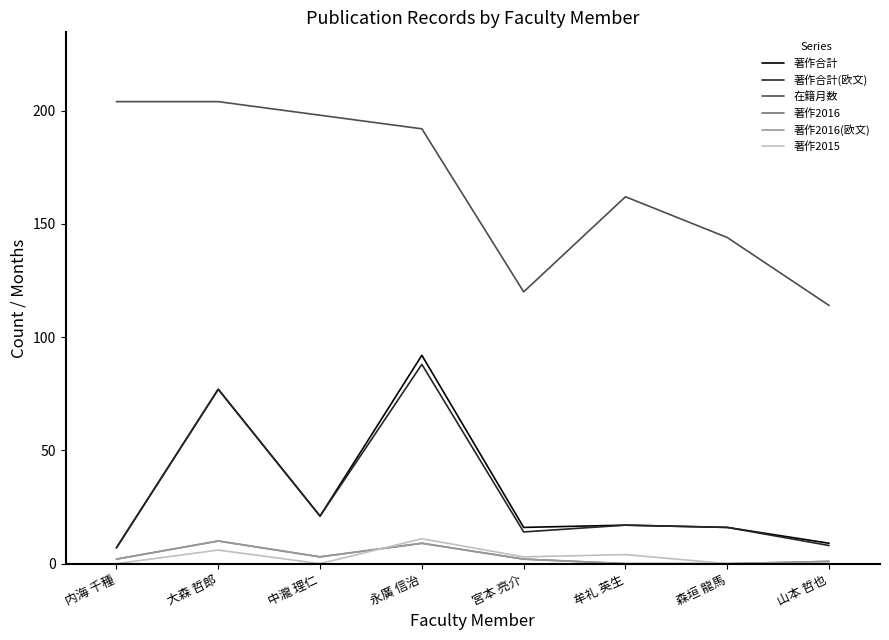

The value of 在籍月数 at 山本 哲也 is 149. True or false?

False